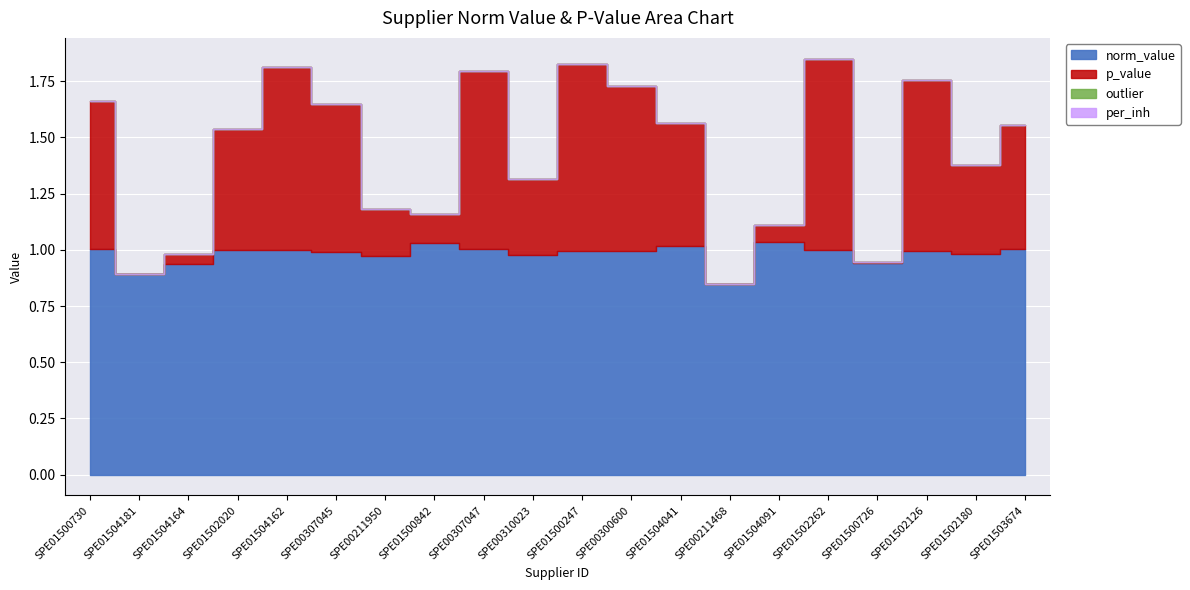

What position from the left is SPE01502262?

16